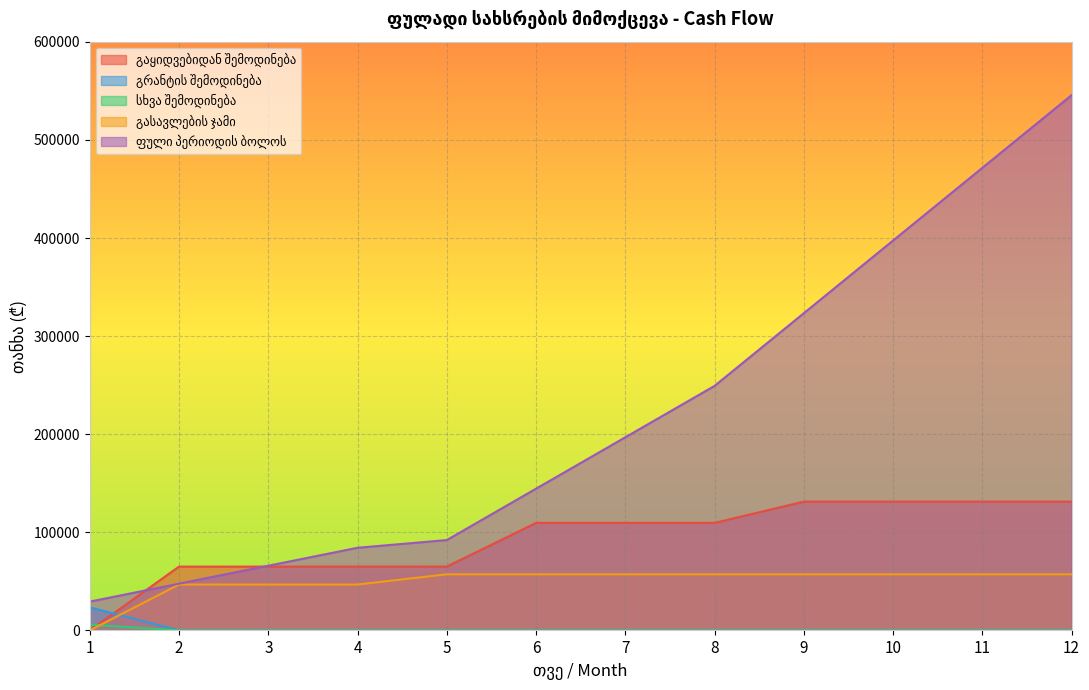

Reading left to right, list all the values displayed in this chart.

გაყიდვებიდან შემოდინება: 0.0	65050.0	65050.0	65050.0	65050.0	109600.0	109600.0	109600.0	131300.0	131300.0	131300.0	131300.0
გრანტის შემოდინება: 23471.2	0.0	0.0	0.0	0.0	0.0	0.0	0.0	0.0	0.0	0.0	0.0
სხვა შემოდინება: 5867.8	0.0	0.0	0.0	0.0	0.0	0.0	0.0	0.0	0.0	0.0	0.0
გასავლების ჯამი: 0.0	46750.0	46750.0	46750.0	57200.0	57200.0	57200.0	57200.0	57200.0	57200.0	57200.0	57200.0
ფული პერიოდის ბოლოს: 29339.0	47639.0	65939.0	84239.0	92089.0	144489.0	196889.0	249289.0	323389.0	397489.0	471589.0	545689.0